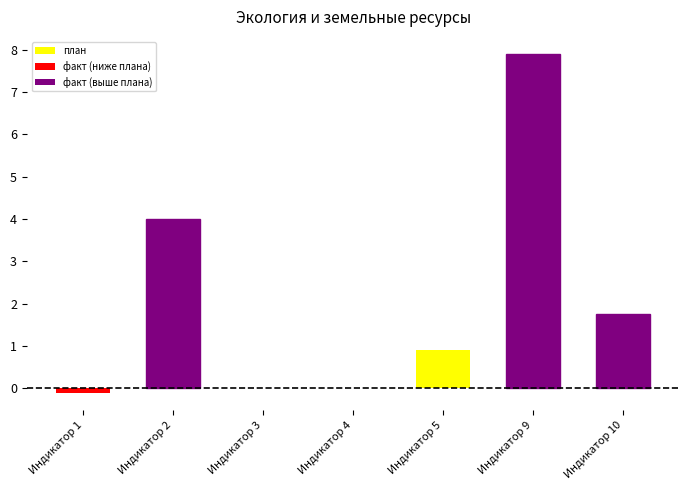

Is it true that the value at Индикатор 10 is 1.2?

False